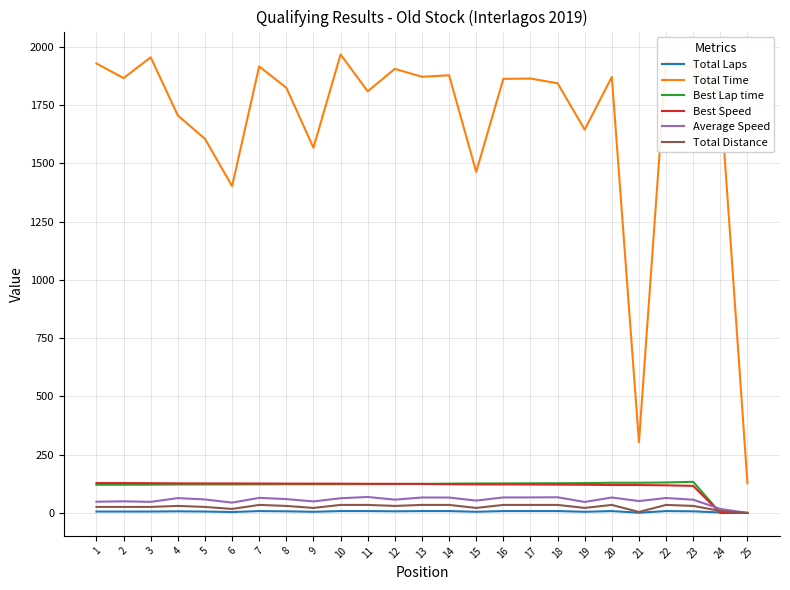

True or false: Best Speed and Total Time intersect in this chart.

False